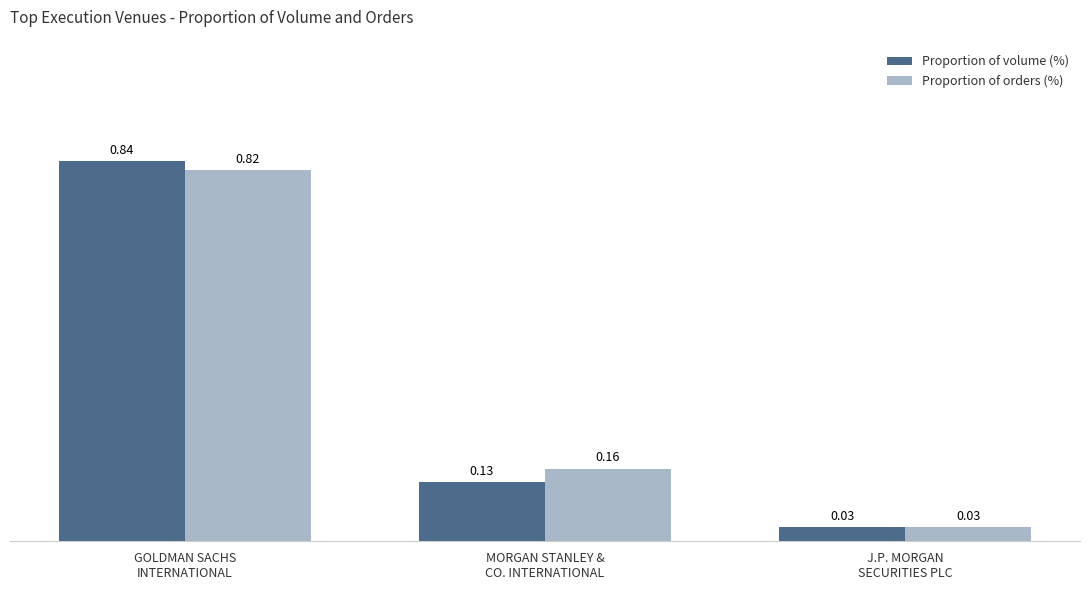

Which label corresponds to the smallest value in the chart?

J.P. MORGAN
SECURITIES PLC